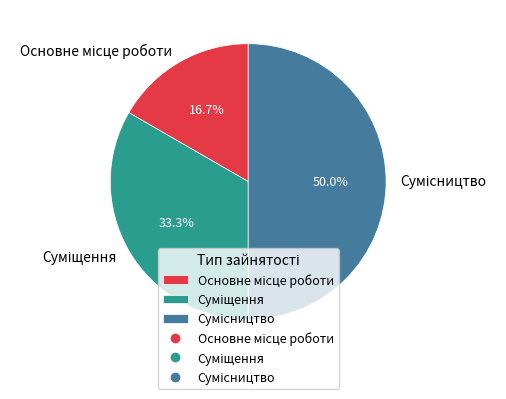

How many segments does this pie chart have?

3